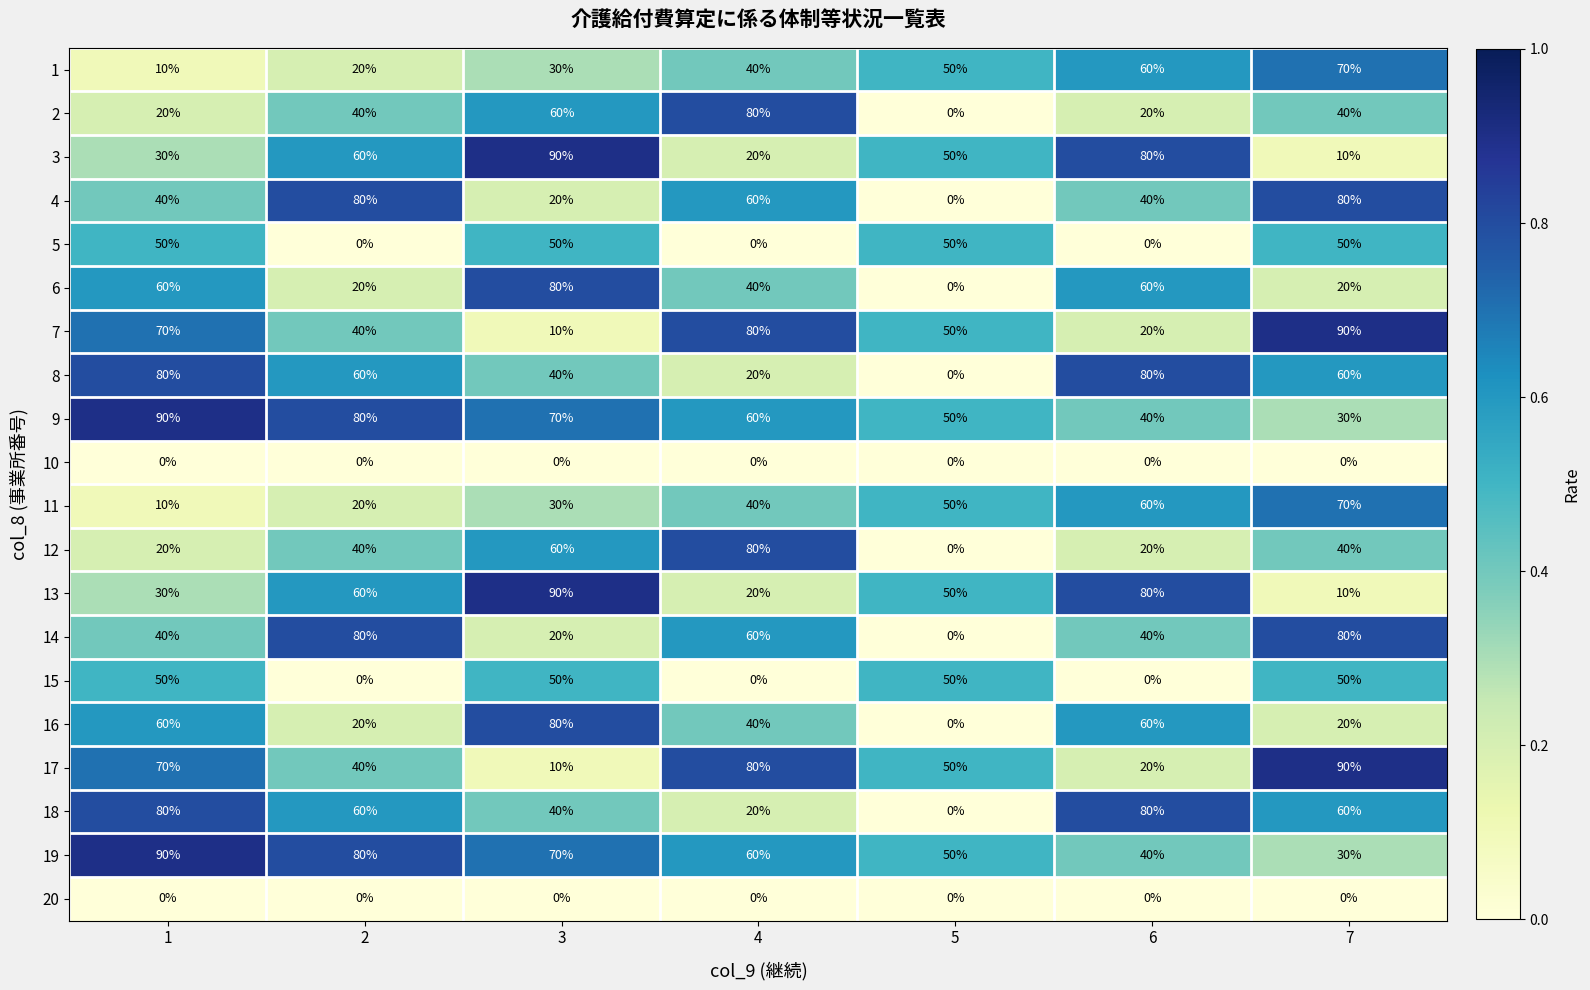

Is it true that 17 equals 50 at 5?

True